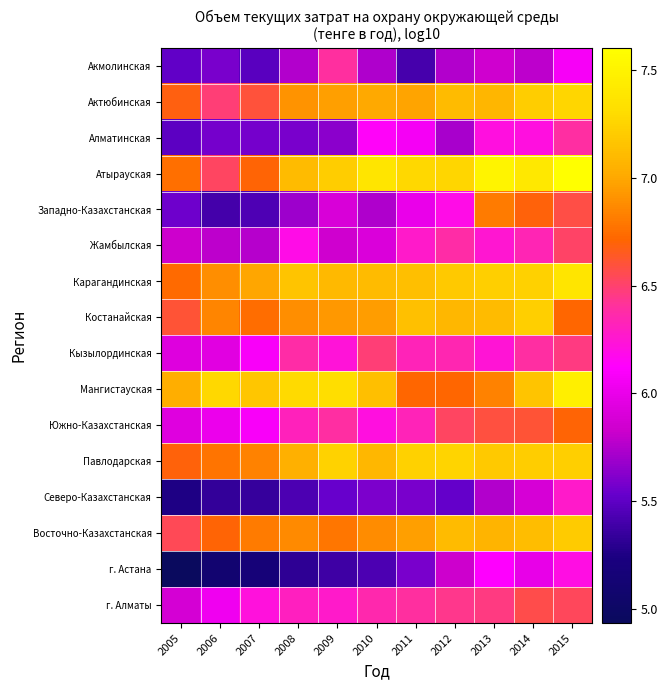

What is the spread (max minus min) of values at 2009?

1.9